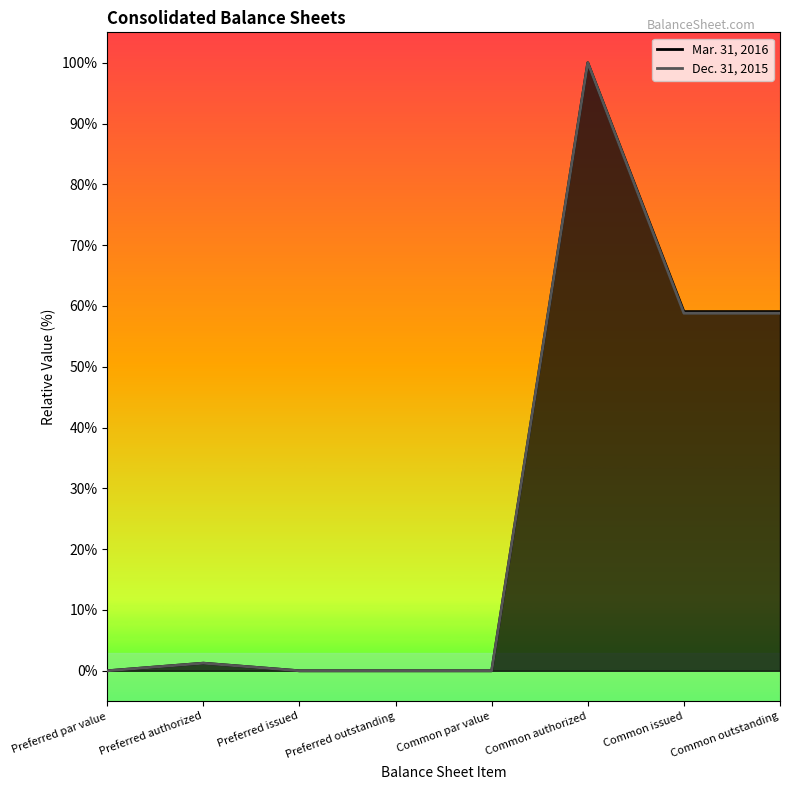

Reading left to right, extract all data points from this chart.

Mar. 31, 2016: Preferred par value=0.0	Preferred authorized=1.2	Preferred issued=0.0	Preferred outstanding=0.0	Common par value=0.0	Common authorized=100.0	Common issued=59.1	Common outstanding=59.1
Dec. 31, 2015: Preferred par value=0.0	Preferred authorized=1.2	Preferred issued=0.0	Preferred outstanding=0.0	Common par value=0.0	Common authorized=100.0	Common issued=58.8	Common outstanding=58.8